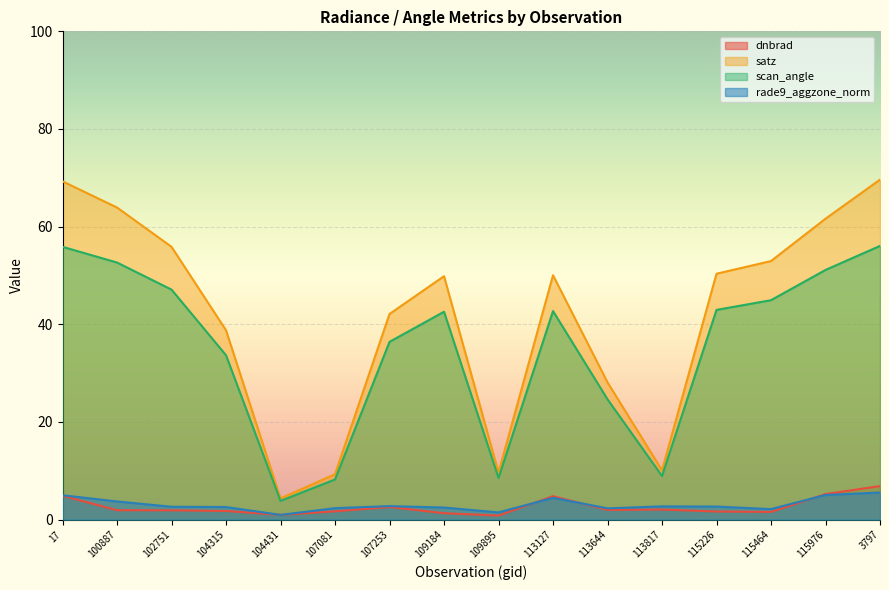

What is the sum of the rade9_aggzone_norm values at 113644 and 113127?

6.7